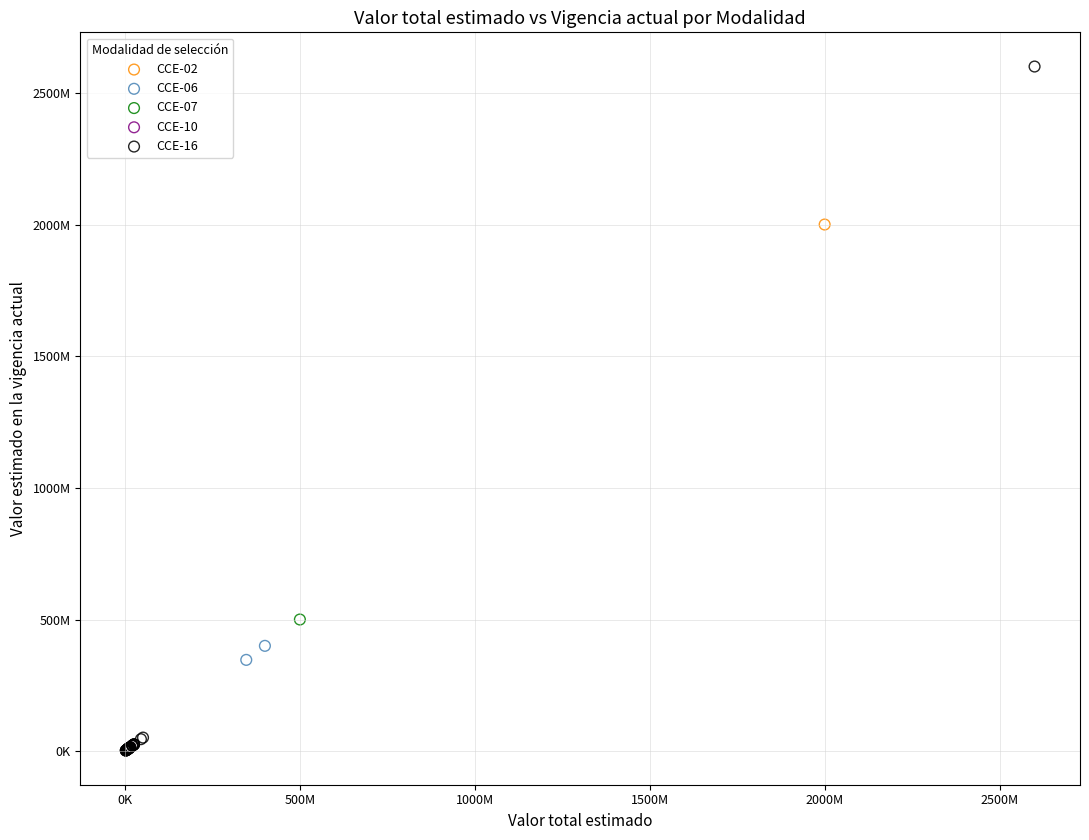

Which series contains the highest Y value?

CCE-16